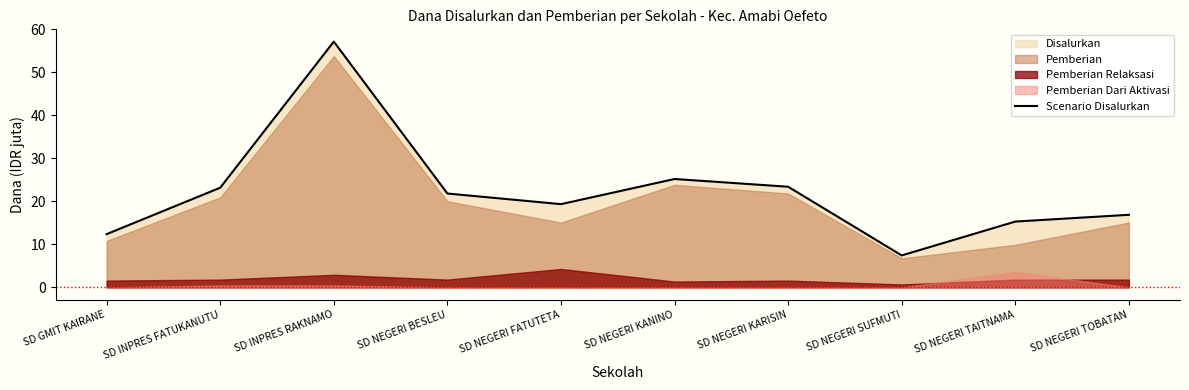

List the labels in order of value, smallest first.

SD NEGERI SUFMUTI, SD GMIT KAIRANE, SD NEGERI TAITNAMA, SD NEGERI TOBATAN, SD NEGERI FATUTETA, SD NEGERI BESLEU, SD INPRES FATUKANUTU, SD NEGERI KARISIN, SD NEGERI KANINO, SD INPRES RAKNAMO